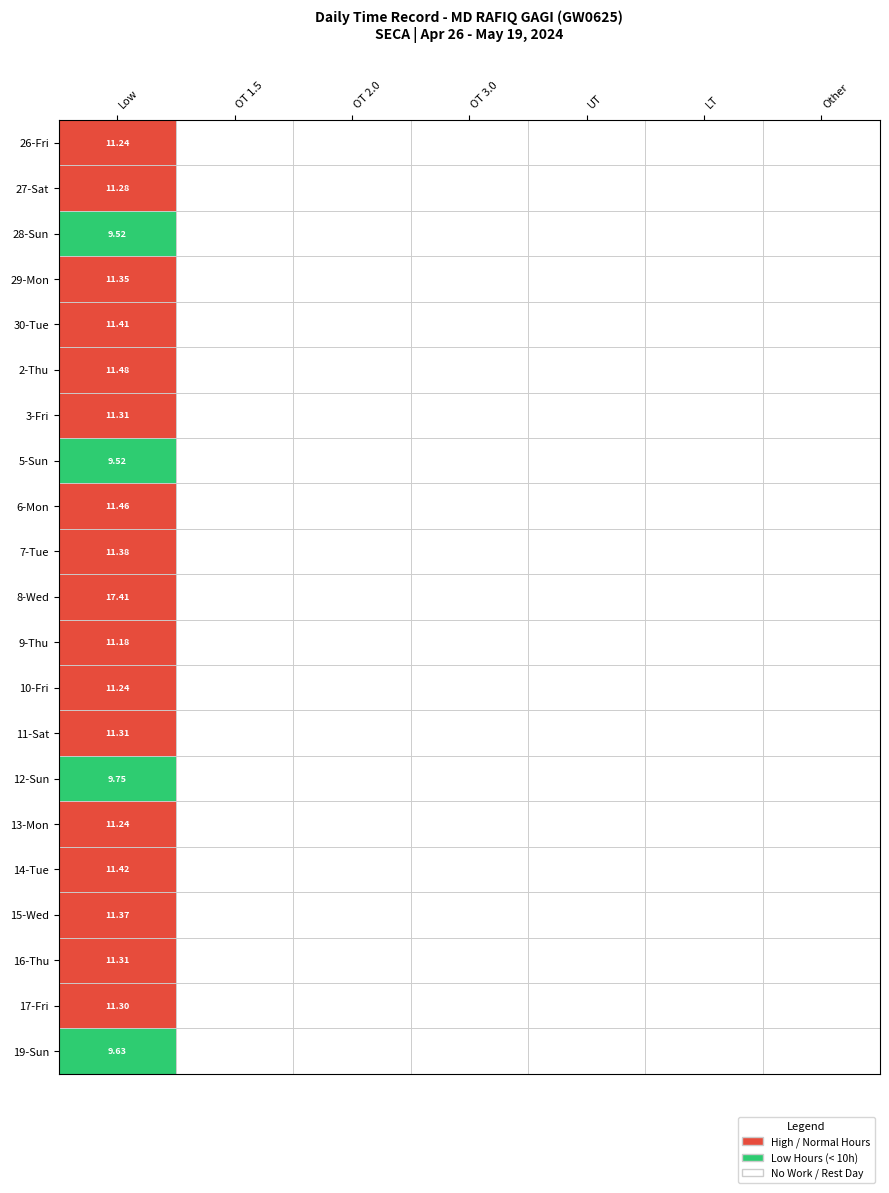

Between 1 and 6, which series saw the biggest shift?

26-Fri